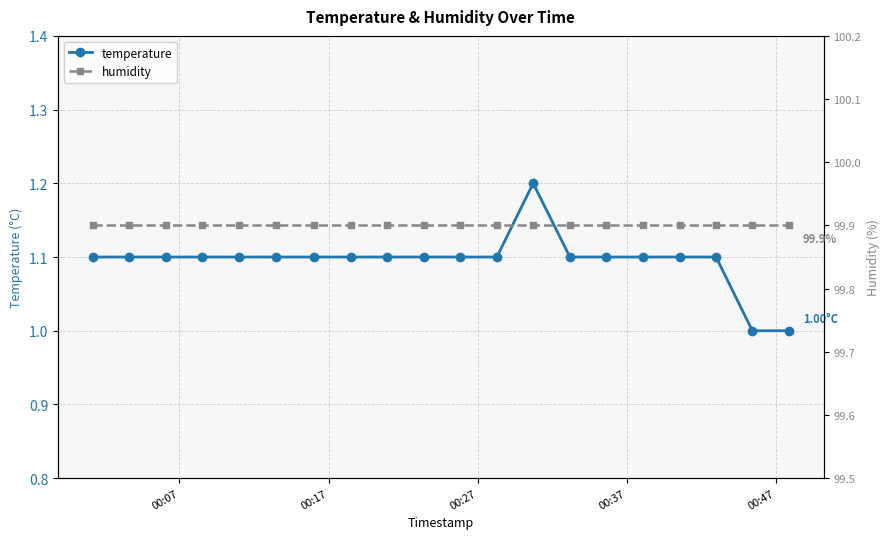

Rank the series by their average value, from highest to lowest.

humidity, temperature